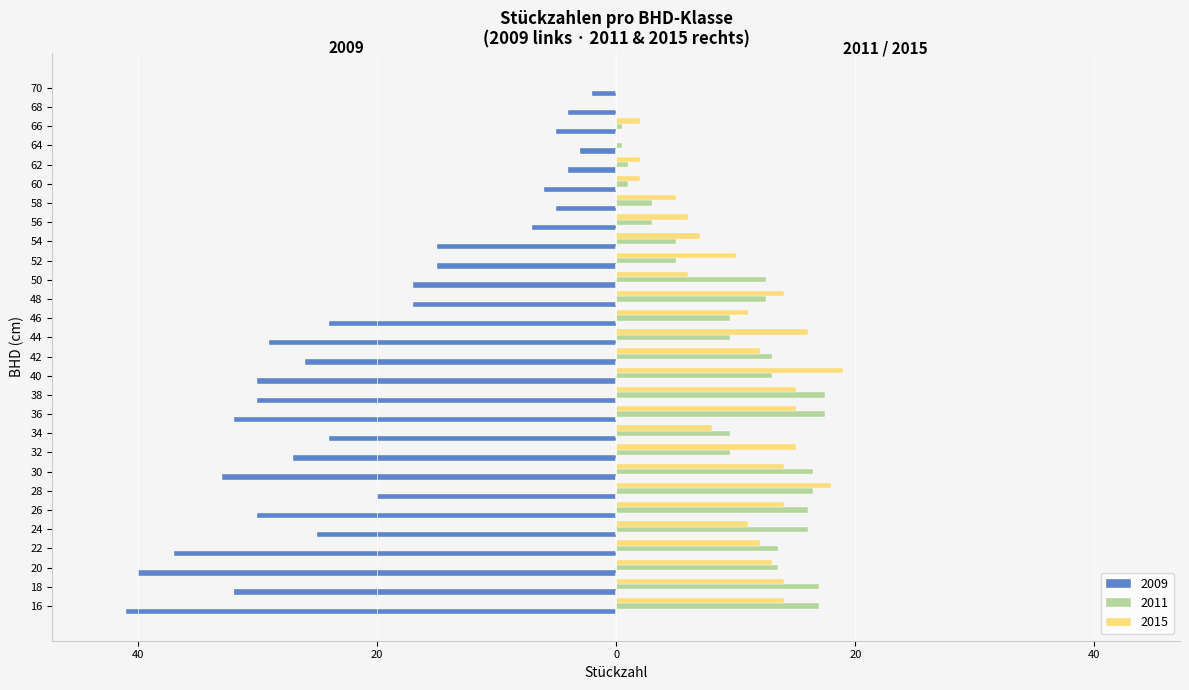

Reading left to right, what are all the values shown in this chart?

2009: 16=-41.0	18=-32.0	20=-40.0	22=-37.0	24=-25.0	26=-30.0	28=-20.0	30=-33.0	32=-27.0	34=-24.0	36=-32.0	38=-30.0	40=-30.0	42=-26.0	44=-29.0	46=-24.0	48=-17.0	50=-17.0	52=-15.0	54=-15.0	56=-7.0	58=-5.0	60=-6.0	62=-4.0	64=-3.0	66=-5.0	68=-4.0	70=-2.0
2011: 16=17.0	18=17.0	20=13.5	22=13.5	24=16.0	26=16.0	28=16.5	30=16.5	32=9.5	34=9.5	36=17.5	38=17.5	40=13.0	42=13.0	44=9.5	46=9.5	48=12.5	50=12.5	52=5.0	54=5.0	56=3.0	58=3.0	60=1.0	62=1.0	64=0.5	66=0.5	68=0.0	70=0.0
2015: 16=14.0	18=14.0	20=13.0	22=12.0	24=11.0	26=14.0	28=18.0	30=14.0	32=15.0	34=8.0	36=15.0	38=15.0	40=19.0	42=12.0	44=16.0	46=11.0	48=14.0	50=6.0	52=10.0	54=7.0	56=6.0	58=5.0	60=2.0	62=2.0	64=0.0	66=2.0	68=0.0	70=0.0